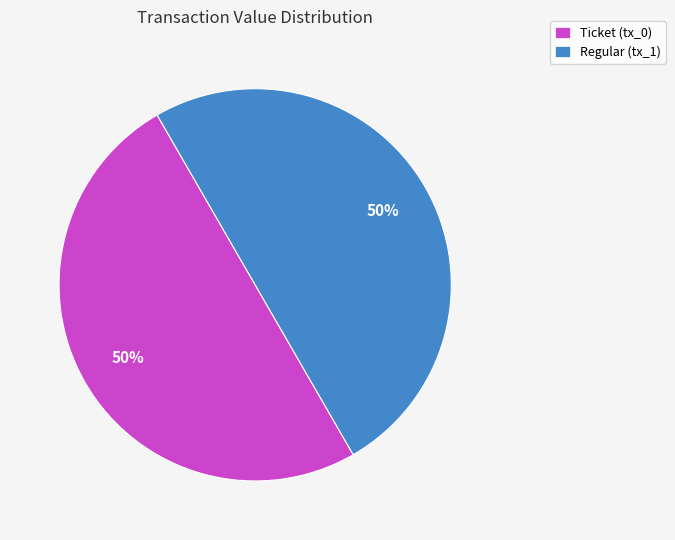

What is the ratio of the value at Ticket (tx_0) to the value at Regular (tx_1)?

1.0